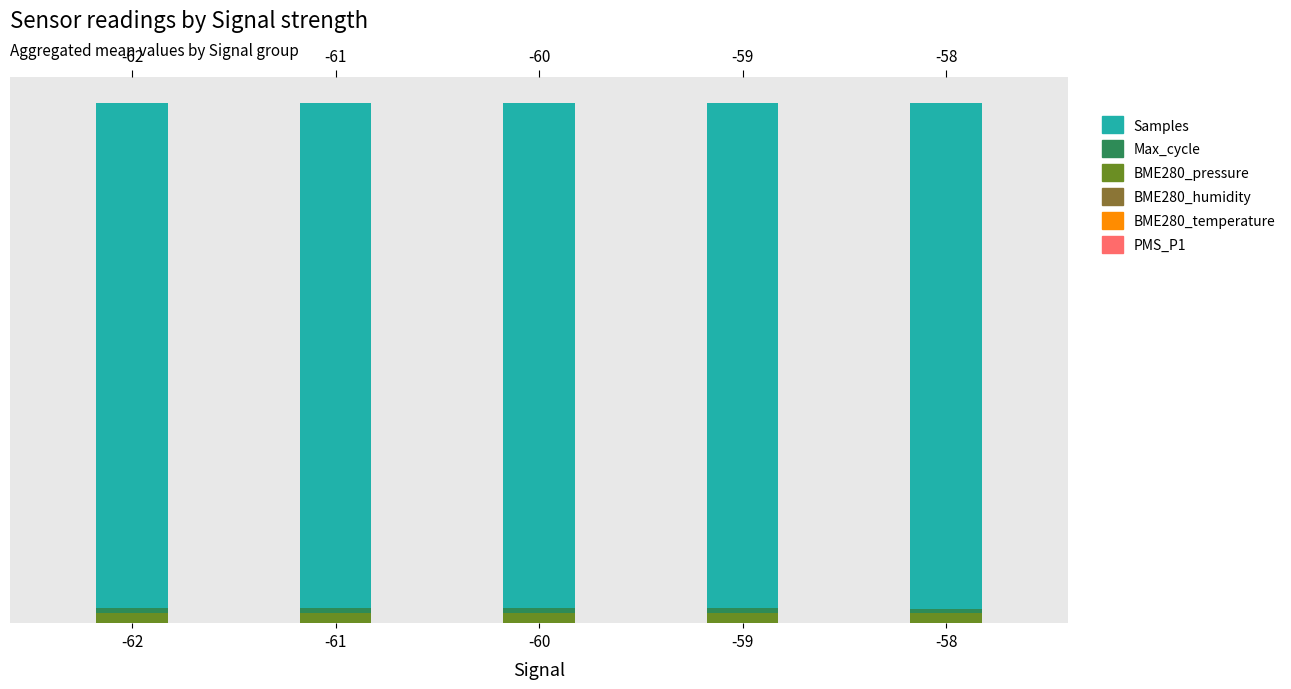

At how many categories does at least one series exceed 96?

5